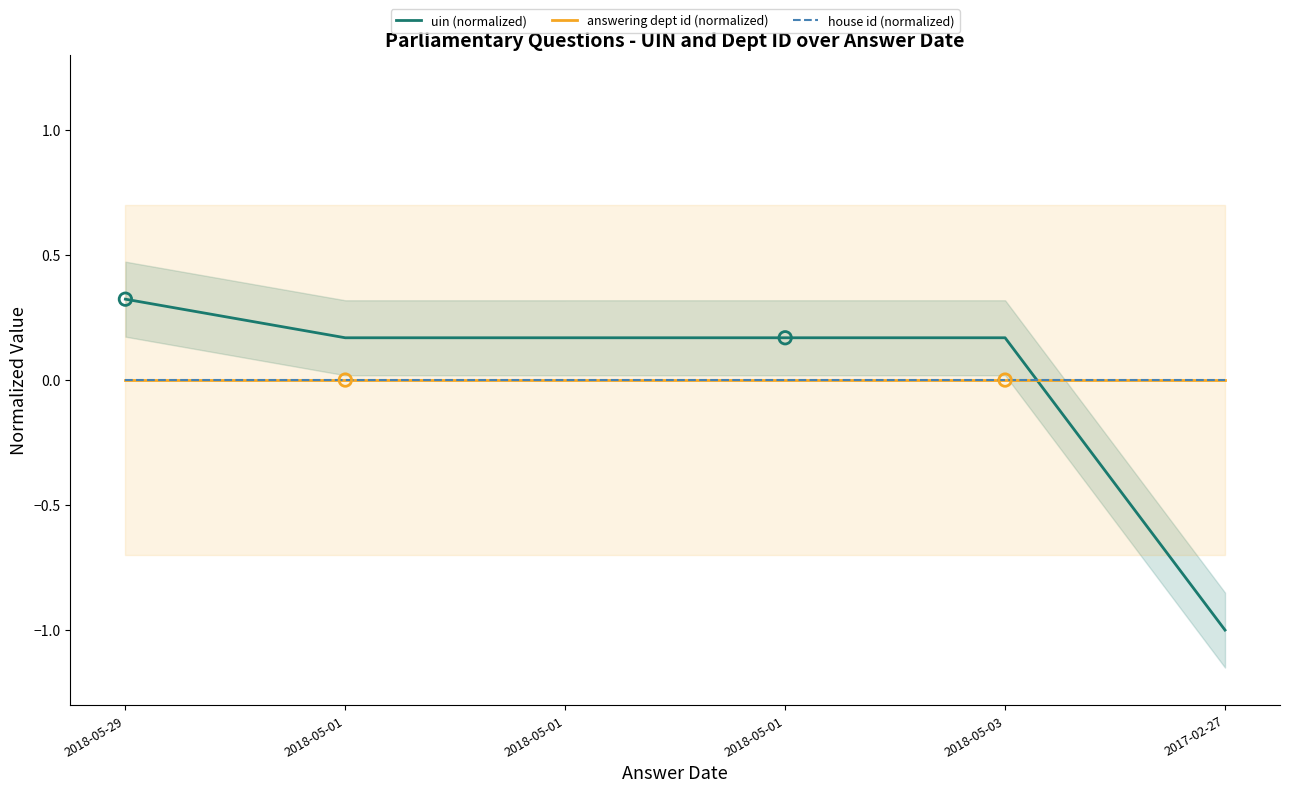

Is the value of answering dept id (normalized) at 2017-02-27 greater than the value of uin (normalized) at 2018-05-01?

No